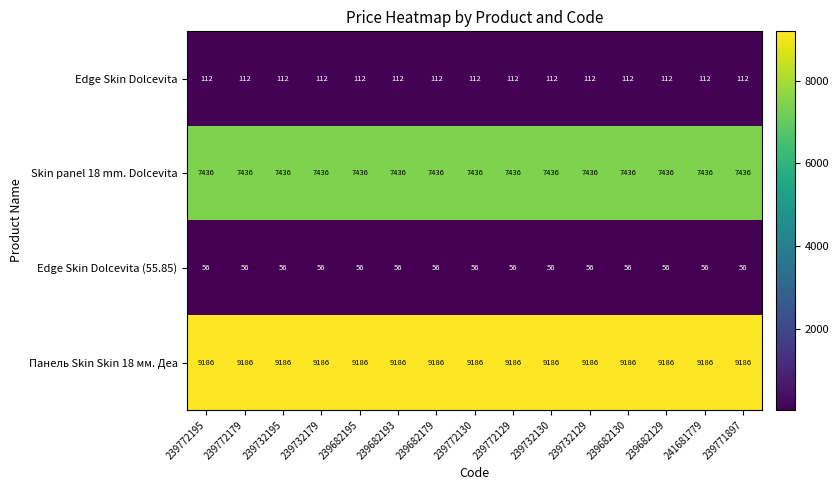

What value does the Edge Skin Dolcevita series have at 239772179?

112